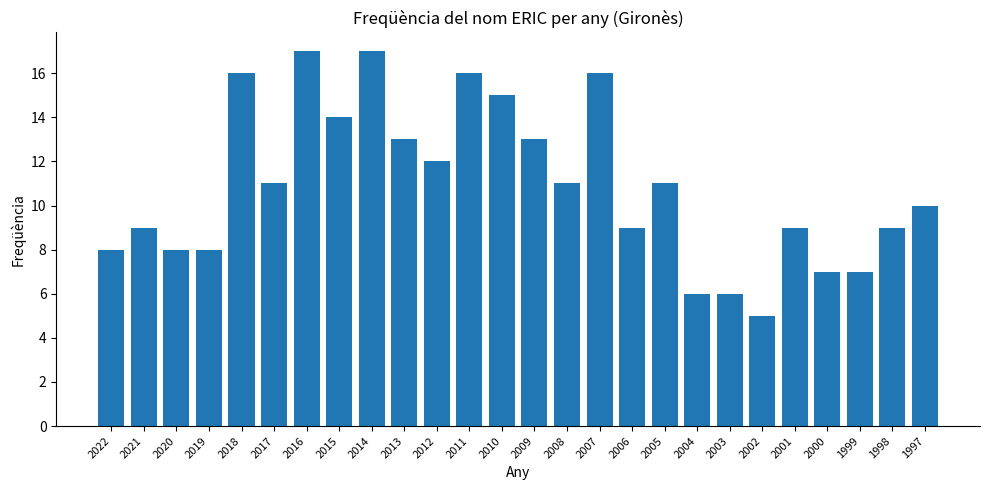

Which label corresponds to the smallest value in the chart?

2002